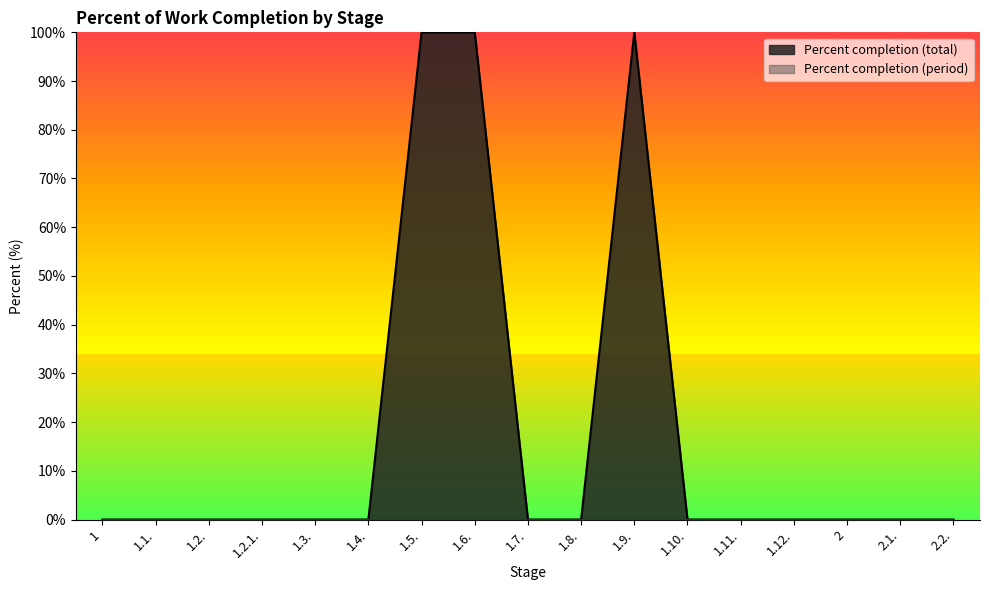

True or false: the data shows 169 at 1.6..

False